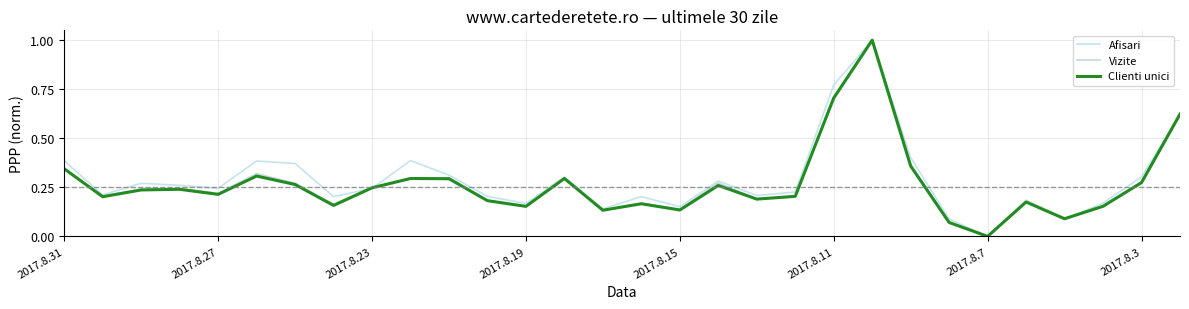

How many lines are shown in the chart?

3